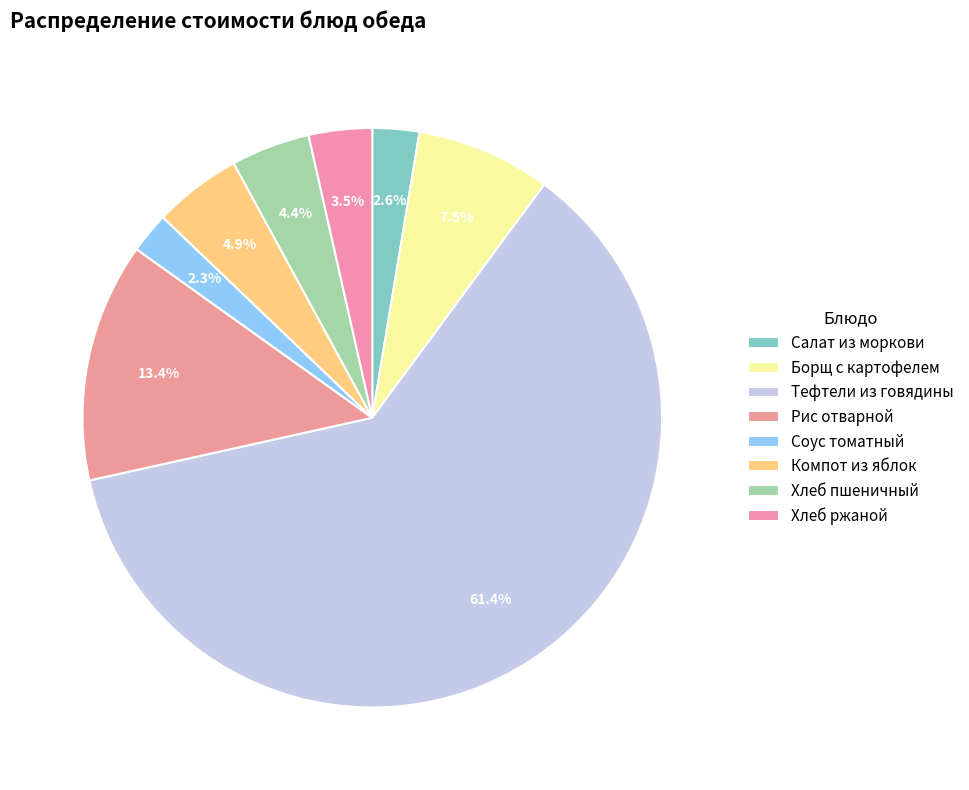

What percentage is the Соус томатный slice, to the nearest percent?

2%